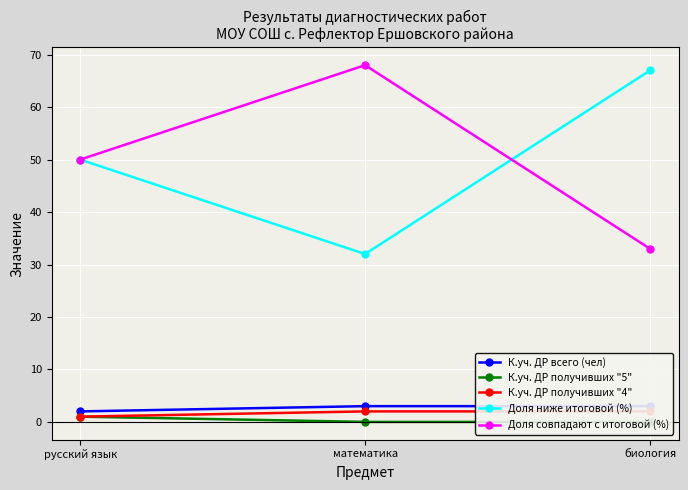

What is the sum of the Доля ниже итоговой (%) values at биология and математика?

99